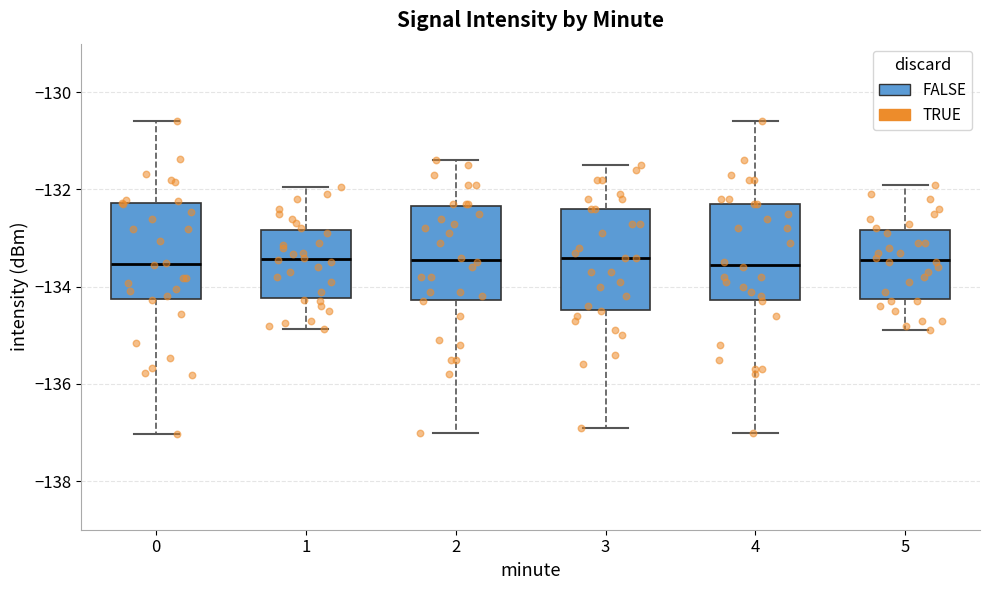

Reading left to right, transcribe this box plot: for each box, give where its median line is, the range the box spans, and where its two whiskers end, as read against the y-axis. The values are not printed on the chart, so give them approximately, as read against the axis.

0: median -133.6, box -134.2 to -132.2, whiskers -137.0 to -130.6
1: median -133.4, box -134.2 to -132.8, whiskers -134.8 to -132.0
2: median -133.4, box -134.2 to -132.4, whiskers -137.0 to -131.4
3: median -133.4, box -134.4 to -132.4, whiskers -136.8 to -131.4
4: median -133.6, box -134.2 to -132.2, whiskers -137.0 to -130.6
5: median -133.4, box -134.2 to -132.8, whiskers -134.8 to -131.8